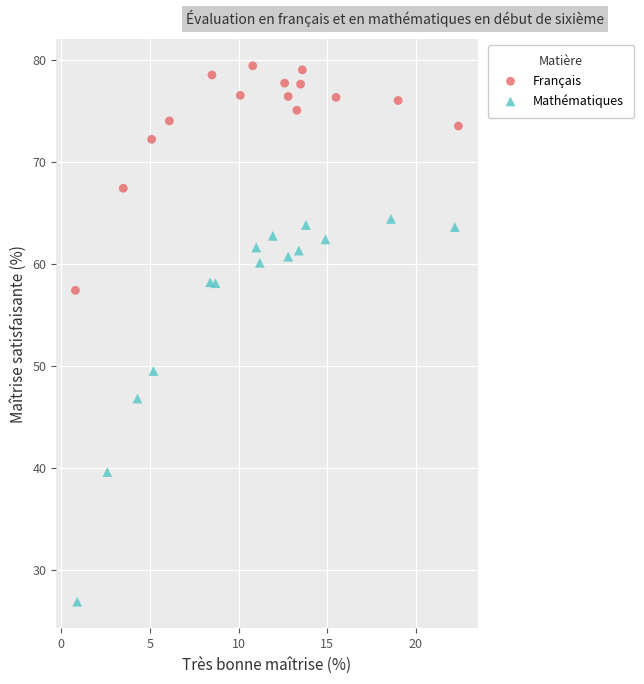

What are all the series names shown in the legend?

Français, Mathématiques